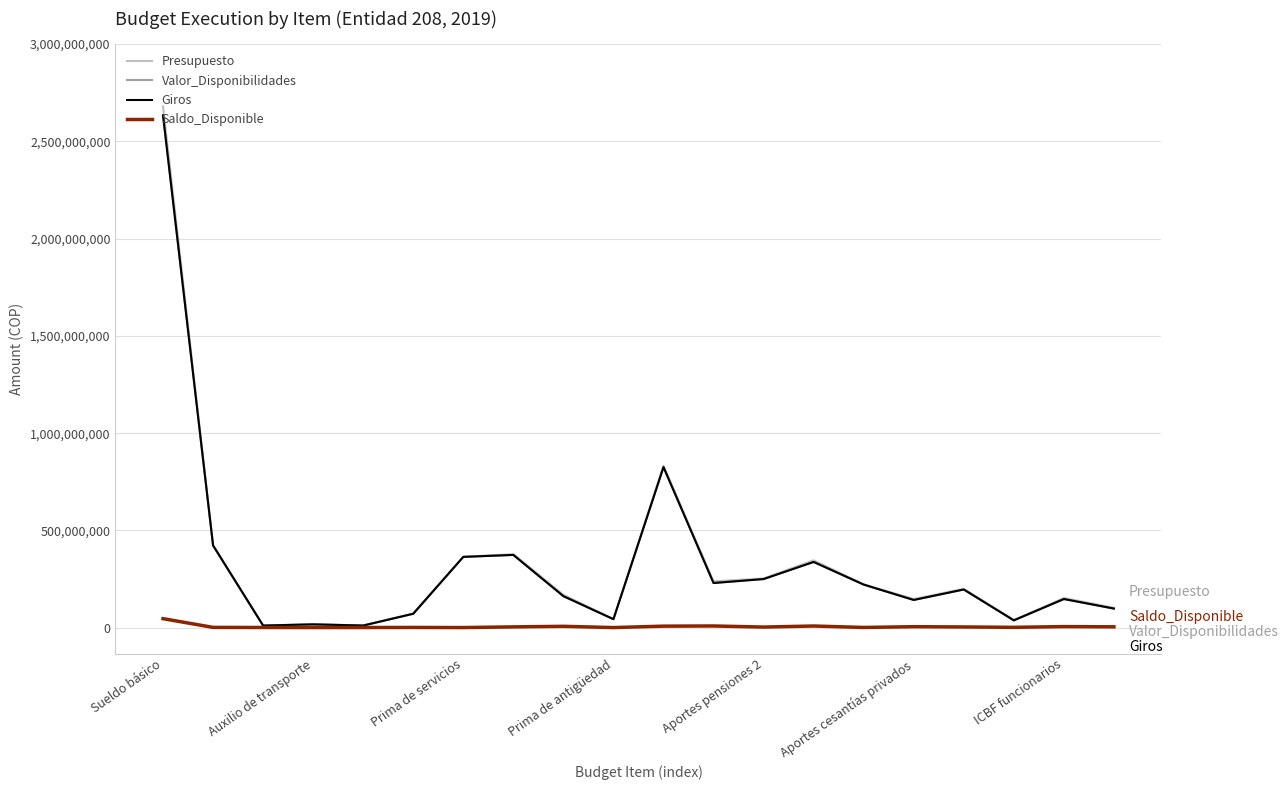

Which label corresponds to the largest value in the chart?

Sueldo básico